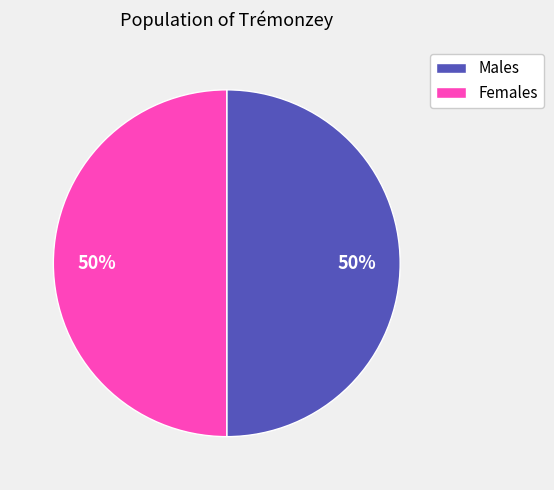

What is the ratio of the value at Males to the value at Females?

1.0